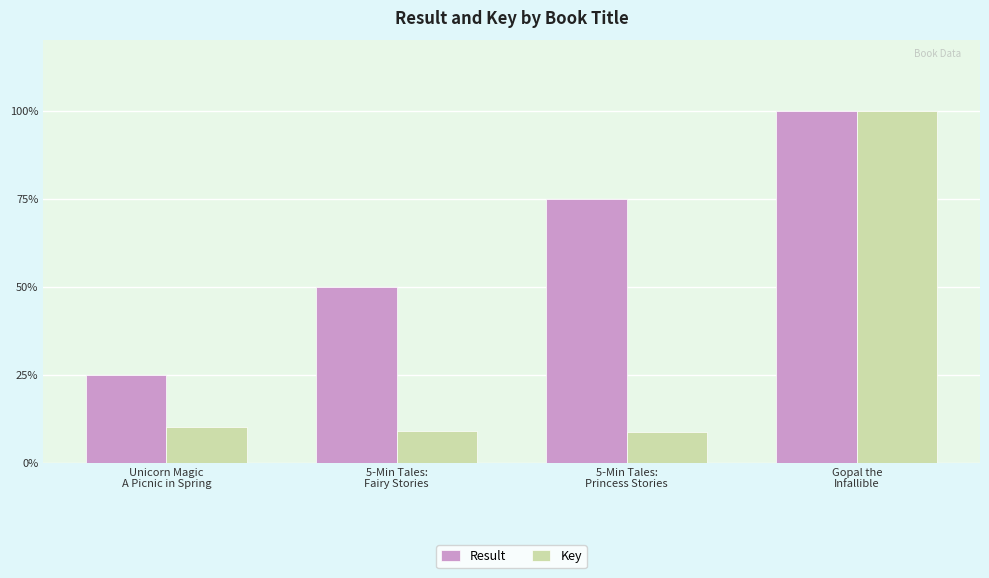

What is the spread (max minus min) of values at Unicorn Magic
A Picnic in Spring?

14.9